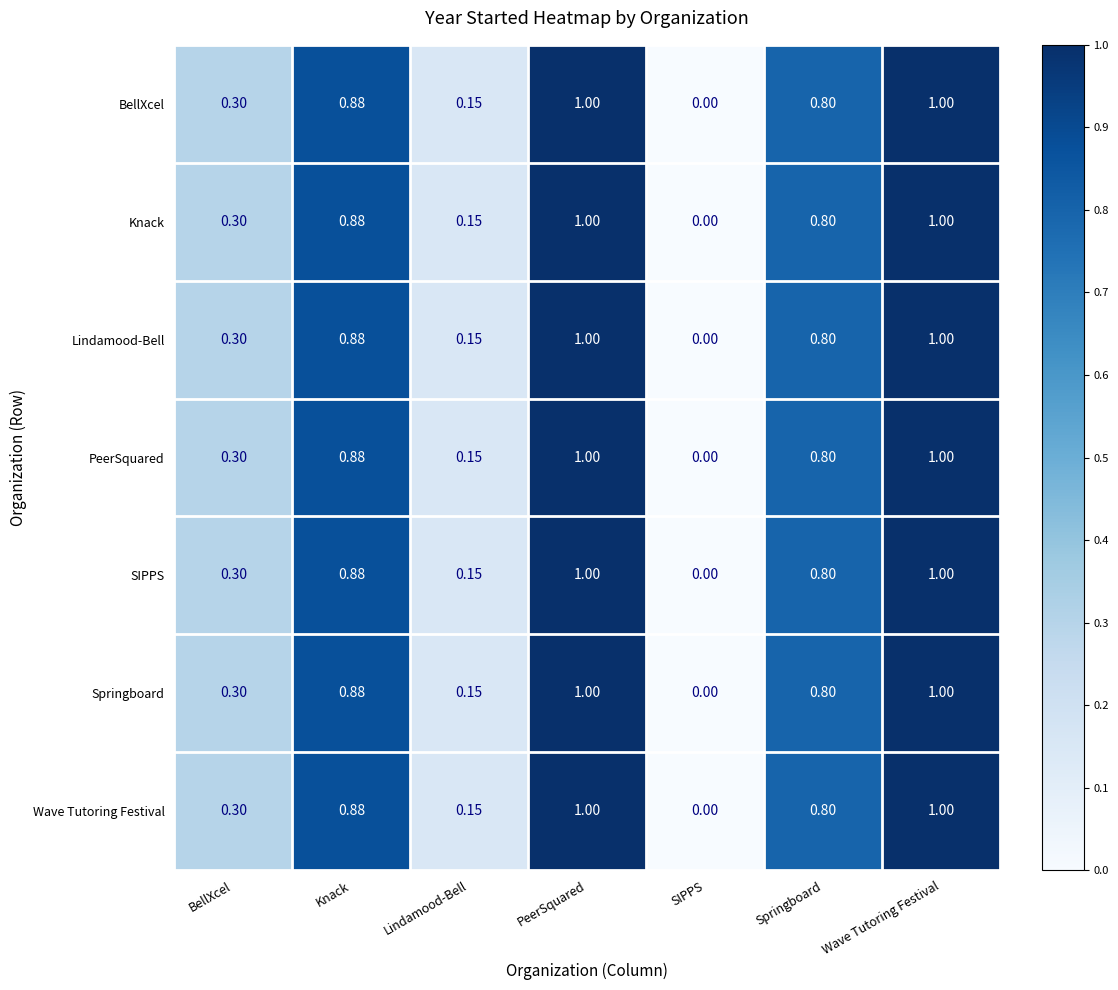

At which label is Lindamood-Bell closest to 0?

SIPPS